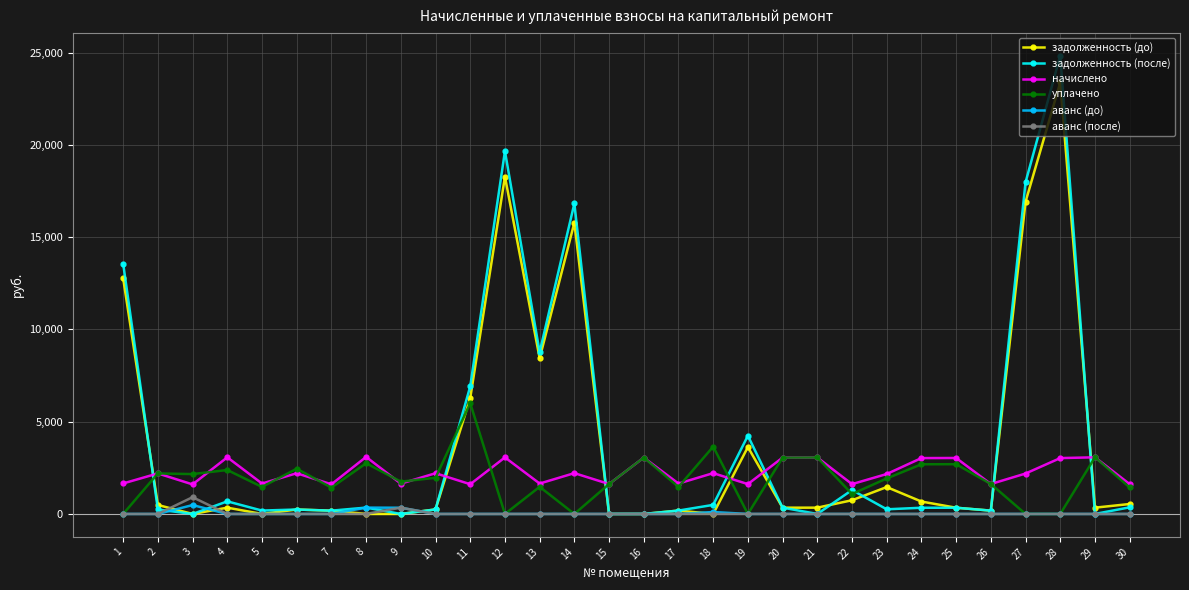

At which category is the sum across all series the highest?

28